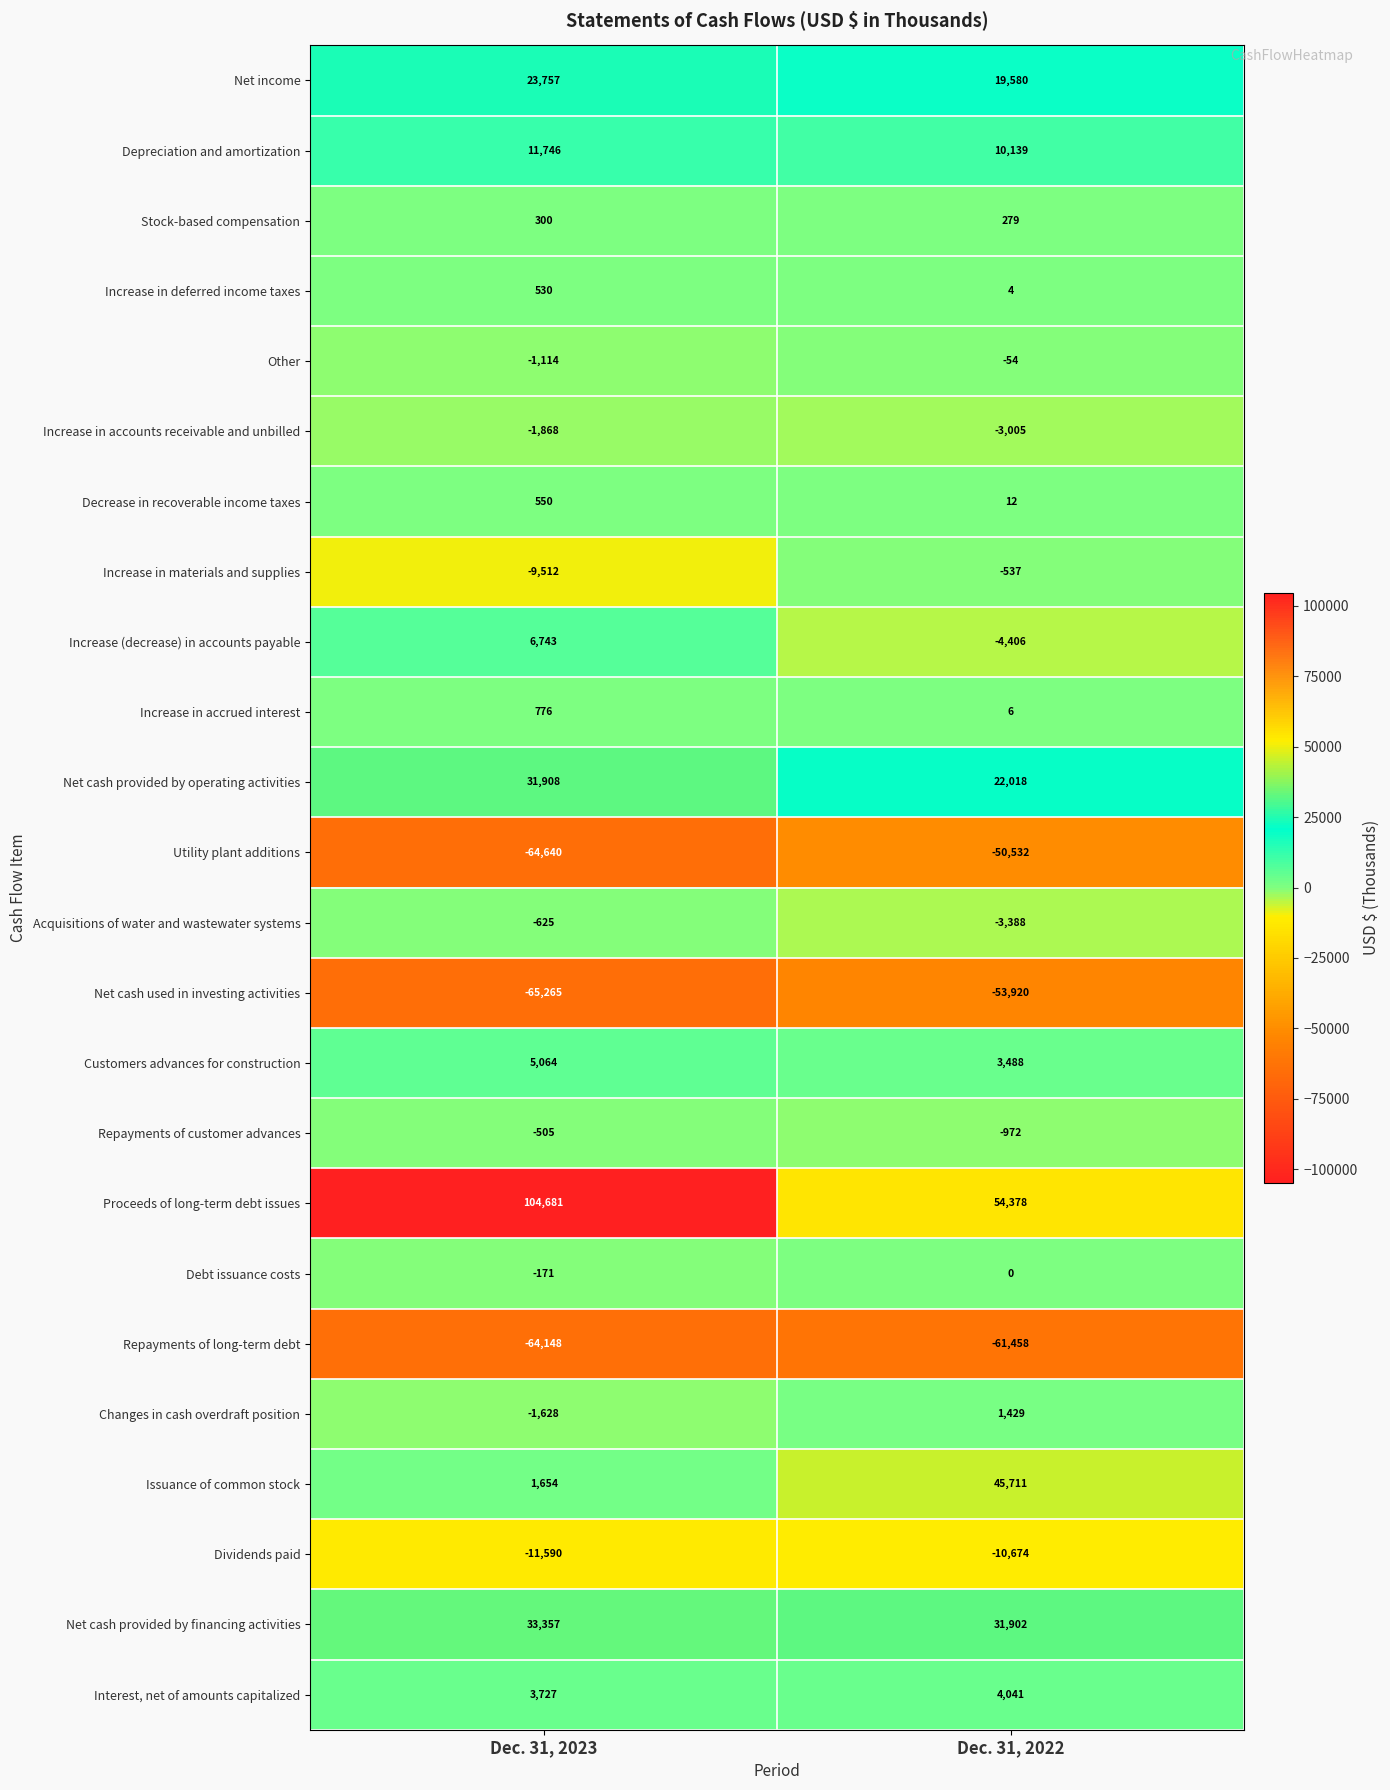

Rank the series by their maximum value, from lowest to highest.

Repayments of long-term debt, Net cash used in investing activities, Utility plant additions, Dividends paid, Increase in accounts receivable and unbilled, Acquisitions of water and wastewater systems, Increase in materials and supplies, Repayments of customer advances, Other, Debt issuance costs, Stock-based compensation, Increase in deferred income taxes, Decrease in recoverable income taxes, Increase in accrued interest, Changes in cash overdraft position, Interest, net of amounts capitalized, Customers advances for construction, Increase (decrease) in accounts payable, Depreciation and amortization, Net income, Net cash provided by operating activities, Net cash provided by financing activities, Issuance of common stock, Proceeds of long-term debt issues